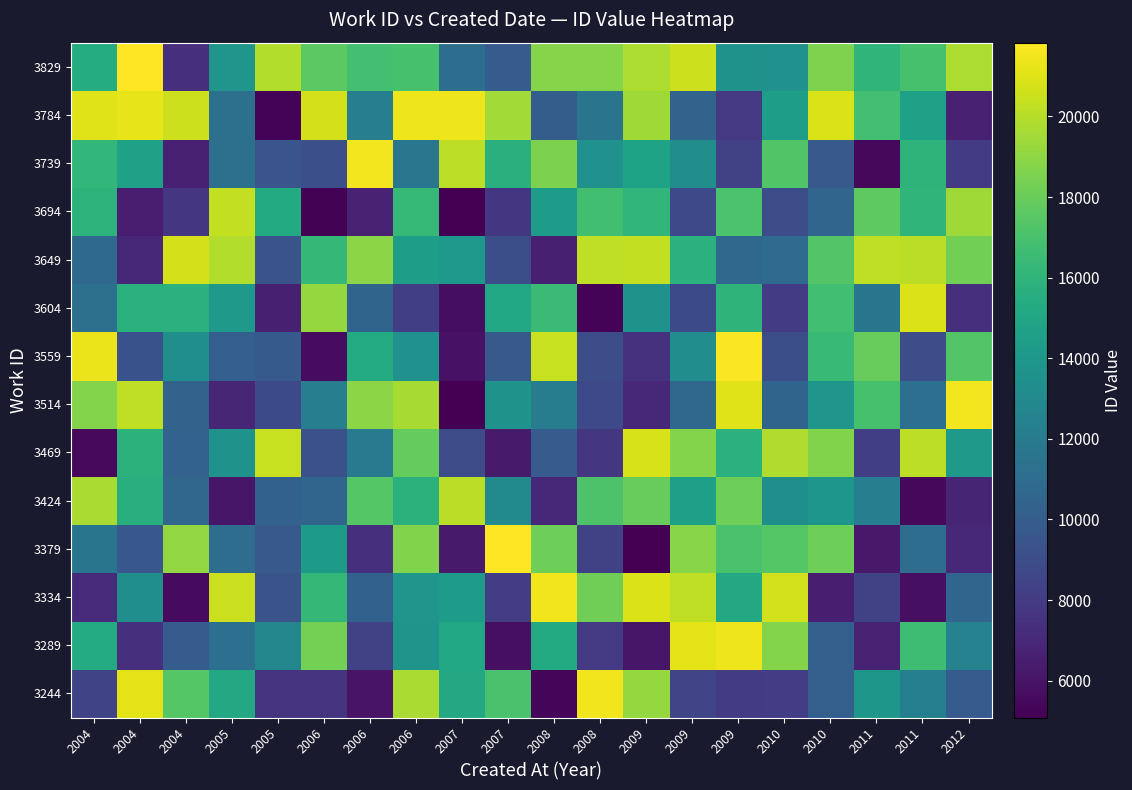

Reading left to right, extract all data points from this chart.

3244: 2004=8498.0	2004=21162.1	2004=17443.9	2005=15177.2	2005=7652.3	2006=7651.9	2006=5987.4	2006=19725.0	2007=15219.0	2007=17037.2	2008=5349.9	2008=21488.5	2009=19151.5	2009=8609.8	2009=8091.0	2010=8117.9	2010=10172.1	2011=13920.9	2011=12343.1	2012=9950.9
3289: 2004=15401.5	2004=7371.4	2004=9966.5	2005=11228.2	2005=12753.2	2006=18348.0	2006=8394.5	2006=13742.0	2007=15071.0	2007=5789.7	2008=15328.3	2008=7898.9	2009=6105.9	2009=21131.1	2009=21415.7	2010=18742.8	2010=10178.4	2011=6660.4	2011=16632.0	2012=12482.6
3334: 2004=7074.6	2004=13418.0	2004=5584.6	2005=20458.4	2005=9399.3	2006=16262.9	2006=10299.1	2006=13841.2	2007=14294.1	2007=8142.5	2008=21482.9	2008=18177.3	2009=20971.5	2009=20212.1	2009=15164.3	2010=20671.9	2010=6504.4	2011=8331.7	2011=5768.9	2012=10530.6
3379: 2004=11607.5	2004=9612.9	2004=19088.5	2005=11064.8	2005=9775.9	2006=14225.8	2006=7395.7	2006=18637.3	2007=6267.4	2007=21777.1	2008=18128.2	2008=8378.2	2009=5093.9	2009=18862.8	2009=17016.6	2010=17393.1	2010=18111.6	2011=6258.8	2011=11093.9	2012=6969.8
3424: 2004=19672.8	2004=15596.1	2004=10625.3	2005=6080.5	2005=10286.7	2006=10528.1	2006=17403.3	2006=15838.5	2007=20082.6	2007=13027.7	2008=7033.1	2008=17125.2	2009=17933.3	2009=14541.7	2009=18106.4	2010=13394.5	2010=13886.5	2011=12268.2	2011=5432.1	2012=6834.2
3469: 2004=5534.3	2004=15819.0	2004=10344.1	2005=13645.7	2005=20428.6	2006=9238.0	2006=11976.5	2006=17844.4	2007=8889.6	2007=6308.7	2008=9925.8	2008=7740.8	2009=20804.9	2009=18738.0	2009=15767.9	2010=19814.8	2010=18662.4	2011=8171.7	2011=20173.5	2012=14168.8
3514: 2004=18726.5	2004=20233.6	2004=10406.1	2005=6870.9	2005=8874.9	2006=12260.8	2006=18906.3	2006=19632.4	2007=5118.2	2007=13682.7	2008=12096.0	2008=8775.8	2009=7037.7	2009=10739.5	2009=21029.5	2010=10494.4	2010=13819.4	2011=16951.3	2011=11181.7	2012=21520.3
3559: 2004=21361.6	2004=9280.3	2004=13453.2	2005=10114.9	2005=9842.3	2006=5627.1	2006=15362.6	2006=13545.5	2007=5875.1	2007=9737.0	2008=20440.5	2008=9072.6	2009=7463.2	2009=13320.7	2009=21756.1	2010=9114.9	2010=16426.3	2011=17947.5	2011=9039.8	2012=17379.7
3604: 2004=11252.3	2004=15749.2	2004=15770.0	2005=14108.2	2005=6534.9	2006=19200.1	2006=10453.3	2006=8170.8	2007=5693.2	2007=15045.2	2008=16518.6	2008=5282.0	2009=13705.6	2009=8850.4	2009=15967.9	2010=7964.2	2010=16745.9	2011=11574.5	2011=20924.4	2012=7337.9
3649: 2004=10798.1	2004=6929.0	2004=20719.8	2005=19914.8	2005=9385.0	2006=16219.7	2006=18892.8	2006=14438.4	2007=14004.1	2007=9111.5	2008=6582.7	2008=20252.7	2009=20307.1	2009=15762.7	2009=10763.5	2010=10936.6	2010=17341.2	2011=20250.9	2011=20080.5	2012=18257.9
3694: 2004=15914.5	2004=6430.4	2004=7747.7	2005=20275.4	2005=15309.3	2006=5156.3	2006=6725.0	2006=16279.5	2007=5086.0	2007=7733.7	2008=14328.5	2008=16762.2	2009=16083.3	2009=8812.6	2009=17107.0	2010=9033.2	2010=10531.8	2011=17690.4	2011=16043.8	2012=19436.8
3739: 2004=16179.4	2004=14661.2	2004=6592.5	2005=11251.2	2005=9508.4	2006=9147.8	2006=21541.2	2006=11682.7	2007=20164.8	2007=15729.4	2008=18511.8	2008=13544.8	2009=14807.4	2009=13372.8	2009=8319.1	2010=17281.7	2010=9773.1	2011=5413.4	2011=15973.0	2012=8010.9
3784: 2004=20987.8	2004=21216.8	2004=20552.7	2005=11292.7	2005=5262.8	2006=20781.4	2006=12279.1	2006=21433.1	2007=21381.5	2007=19501.2	2008=10005.6	2008=11546.7	2009=19469.3	2009=10387.7	2009=7881.4	2010=14465.6	2010=20914.6	2011=16832.5	2011=14691.0	2012=6652.0
3829: 2004=15455.1	2004=21830.9	2004=7381.4	2005=13811.6	2005=19915.3	2006=17593.1	2006=16849.3	2006=16942.2	2007=11111.3	2007=9991.1	2008=18759.1	2008=18771.9	2009=19740.2	2009=20525.1	2009=13692.8	2010=13525.8	2010=18571.0	2011=16049.4	2011=16933.4	2012=19792.0